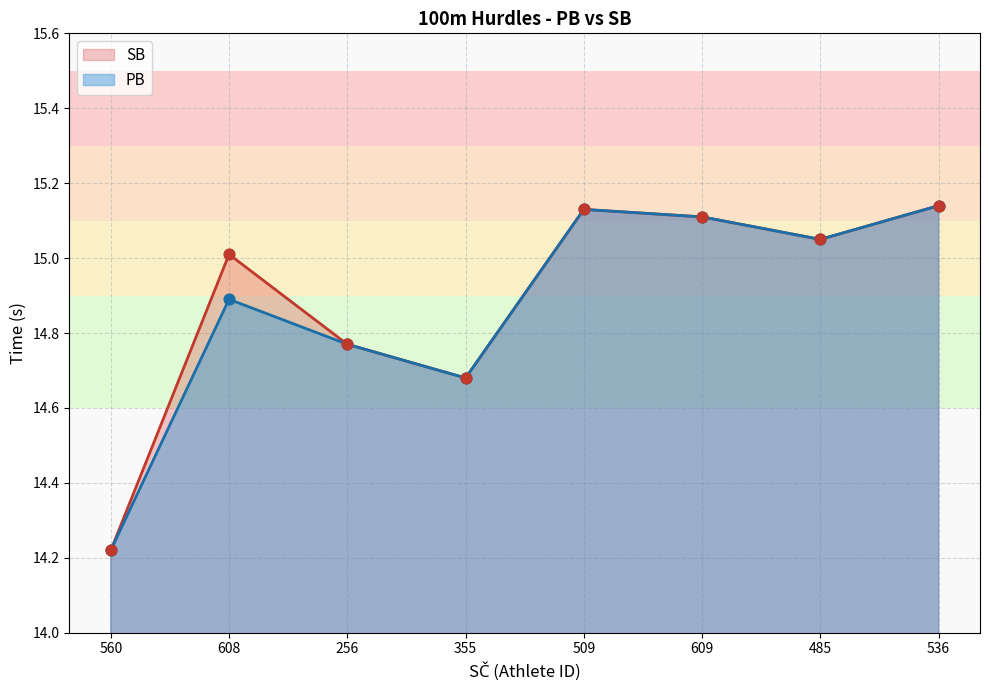

Which series reaches the minimum Y coordinate?

PB